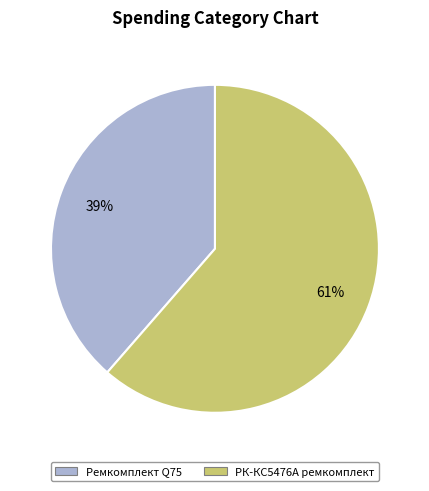

To the nearest percent, what is the average slice percentage?

50%